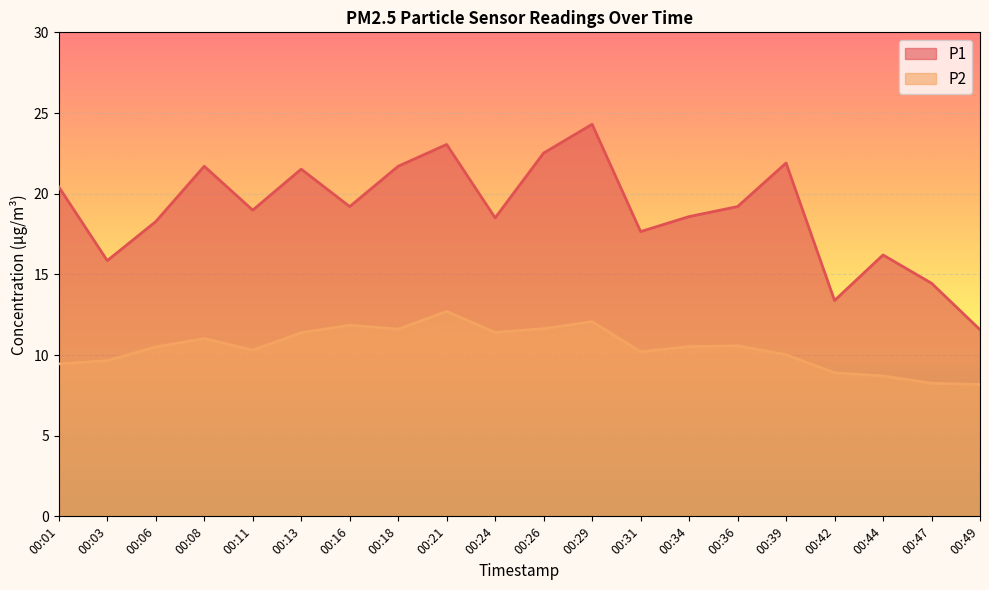

What is the total value across all series at 00:13?

32.9